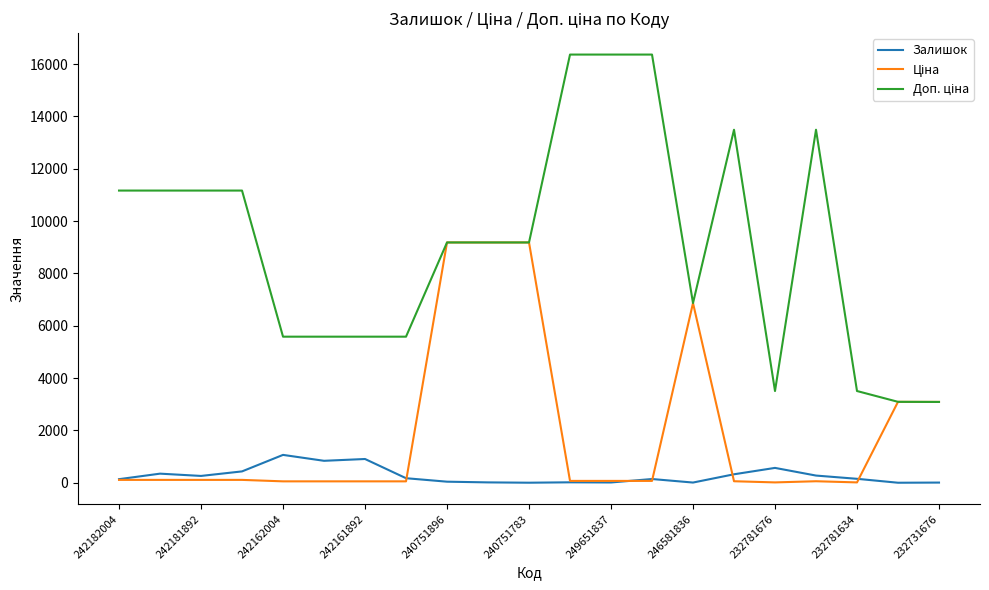

What is the maximum value shown in the chart?

16366.5